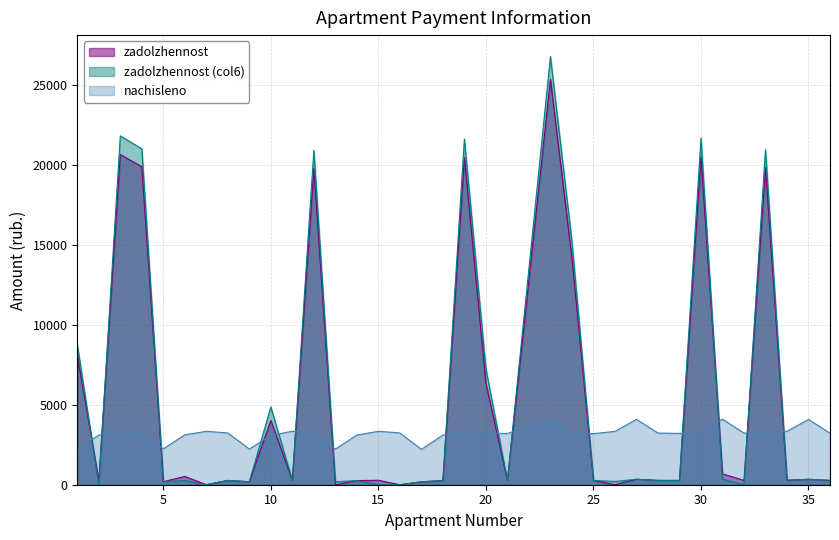

True or false: zadolzhennost has more than 2 points higher than both neighbors.

True